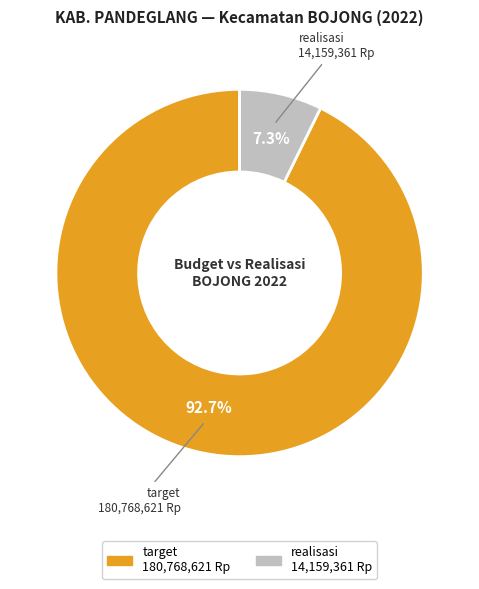

Combined, do target and realisasi account for over 50%?

Yes